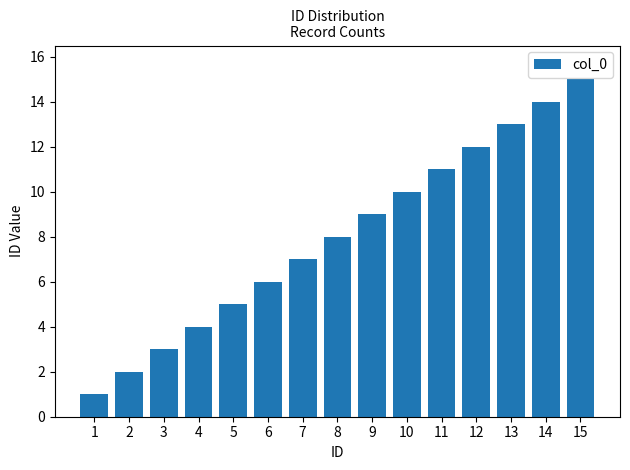

What is the difference between the maximum and minimum values?

14